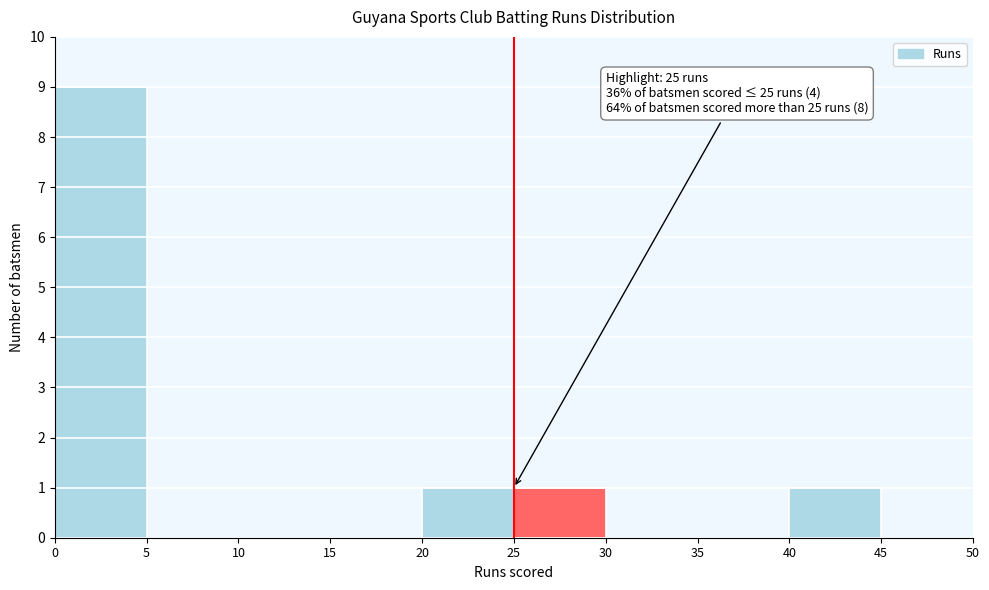

Over which range of the x-axis is the bar tallest?

0 to 5